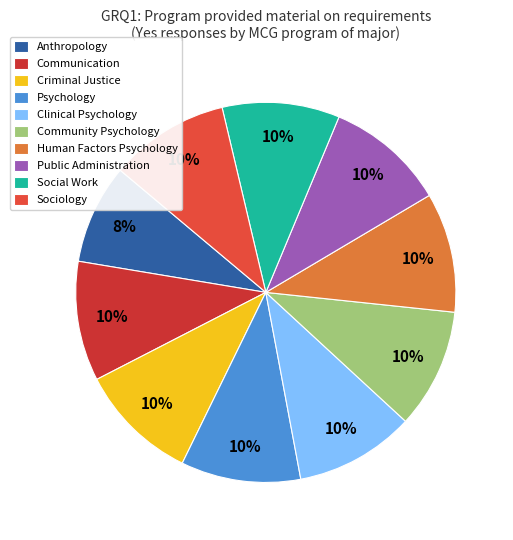

Rank the categories by value from highest to lowest.

Communication, Criminal Justice, Psychology, Clinical Psychology, Community Psychology, Human Factors Psychology, Public Administration, Sociology, Social Work, Anthropology